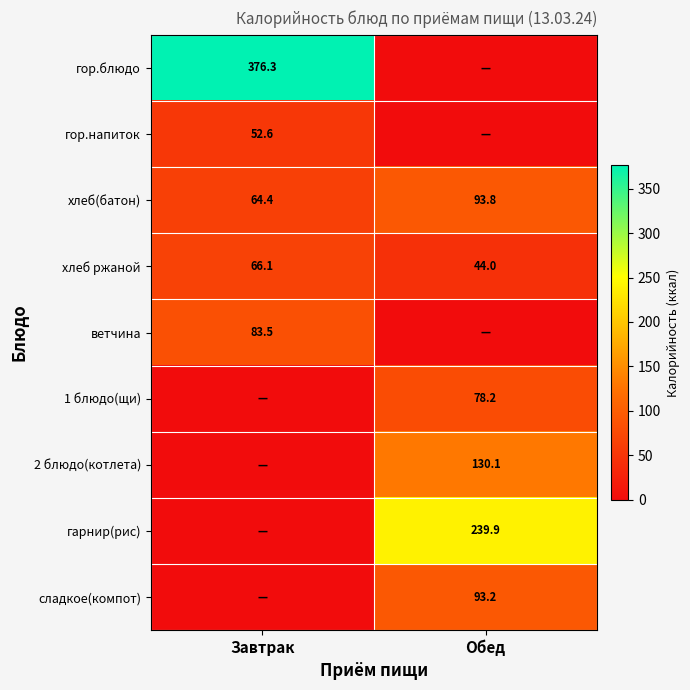

Is the value of 1 блюдо(щи) at Обед greater than the value of хлеб ржаной at Обед?

Yes